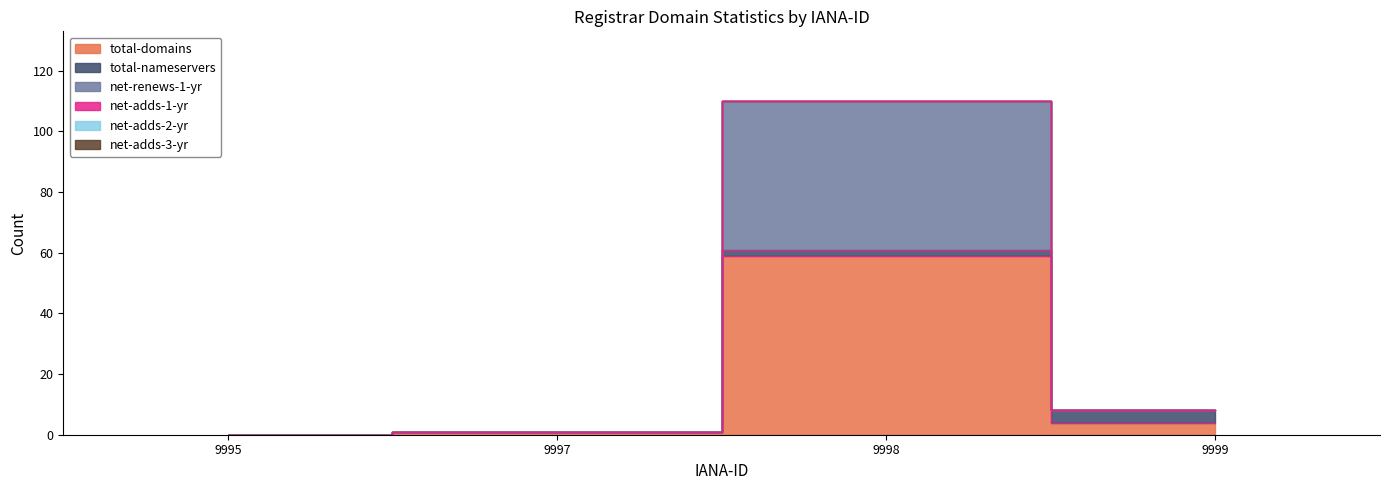

True or false: net-adds-2-yr and total-domains intersect in this chart.

False